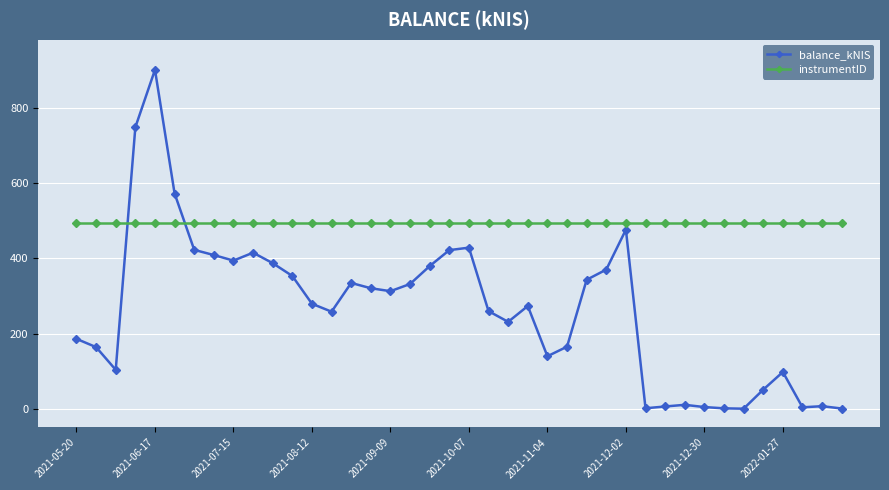

Which series has the widest spread of values?

balance_kNIS